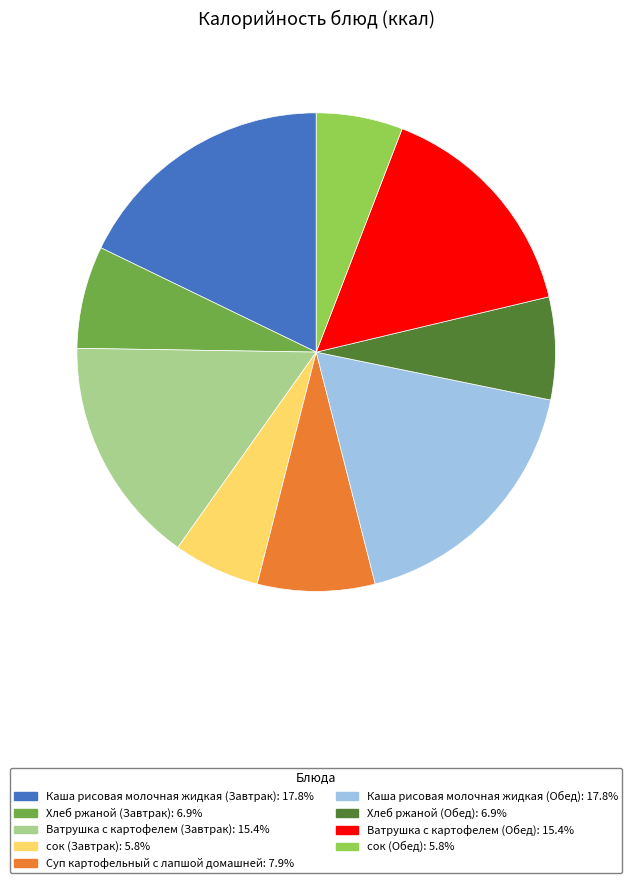

The Хлеб ржаной (Завтрак) slice represents 7% of the pie. True or false?

True